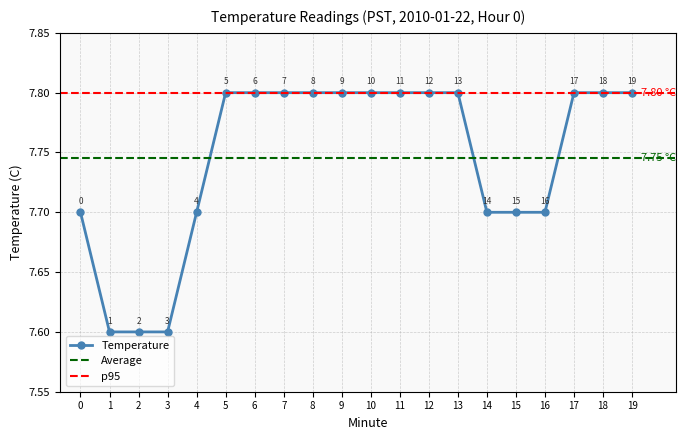

Does the chart display data point markers on the line(s)?

Yes